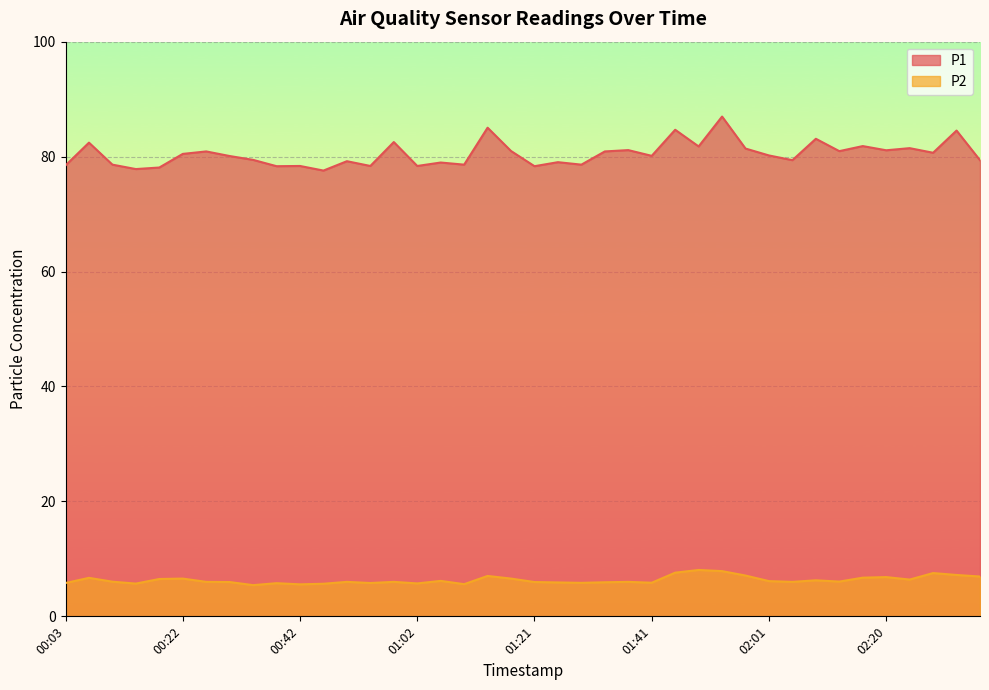

True or false: P2 and P1 intersect in this chart.

False